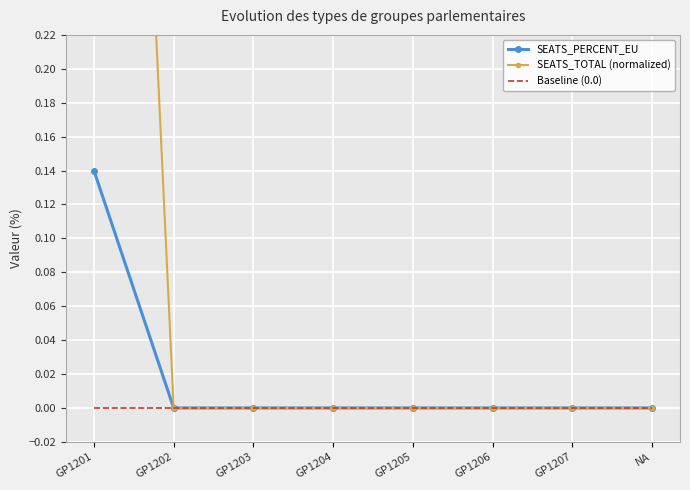

What is the total value across all series at GP1201?

1.1